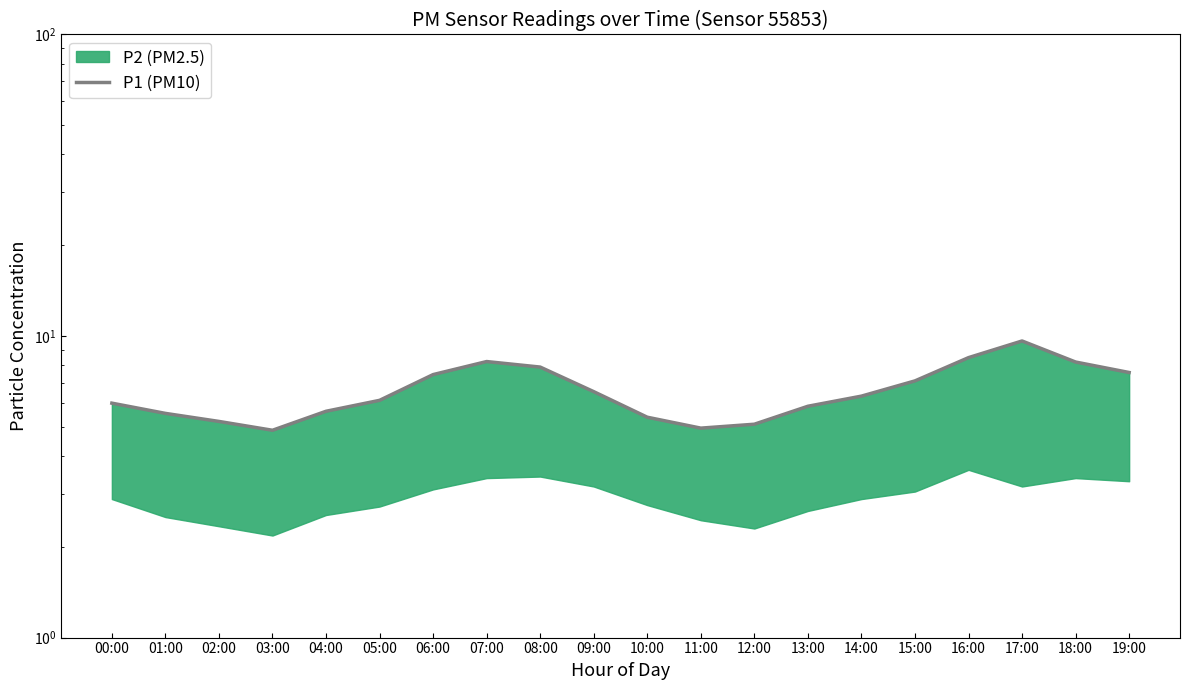

At which category does the chart reach its minimum across all series?

03:00